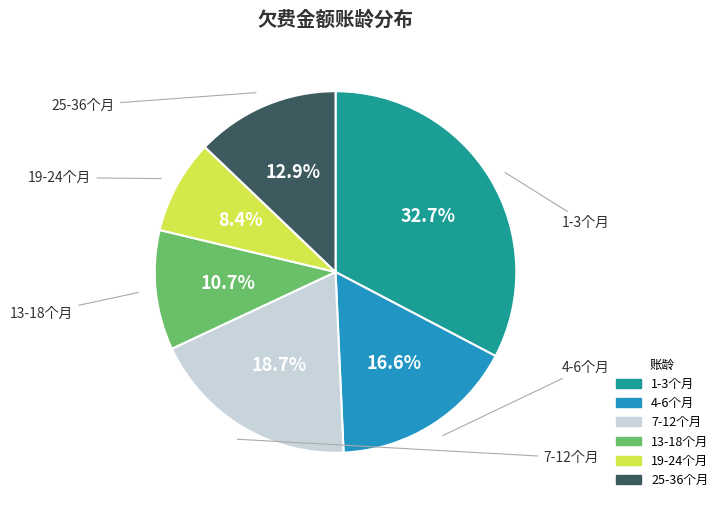

Does 7-12个月 account for over 50% of the chart?

No